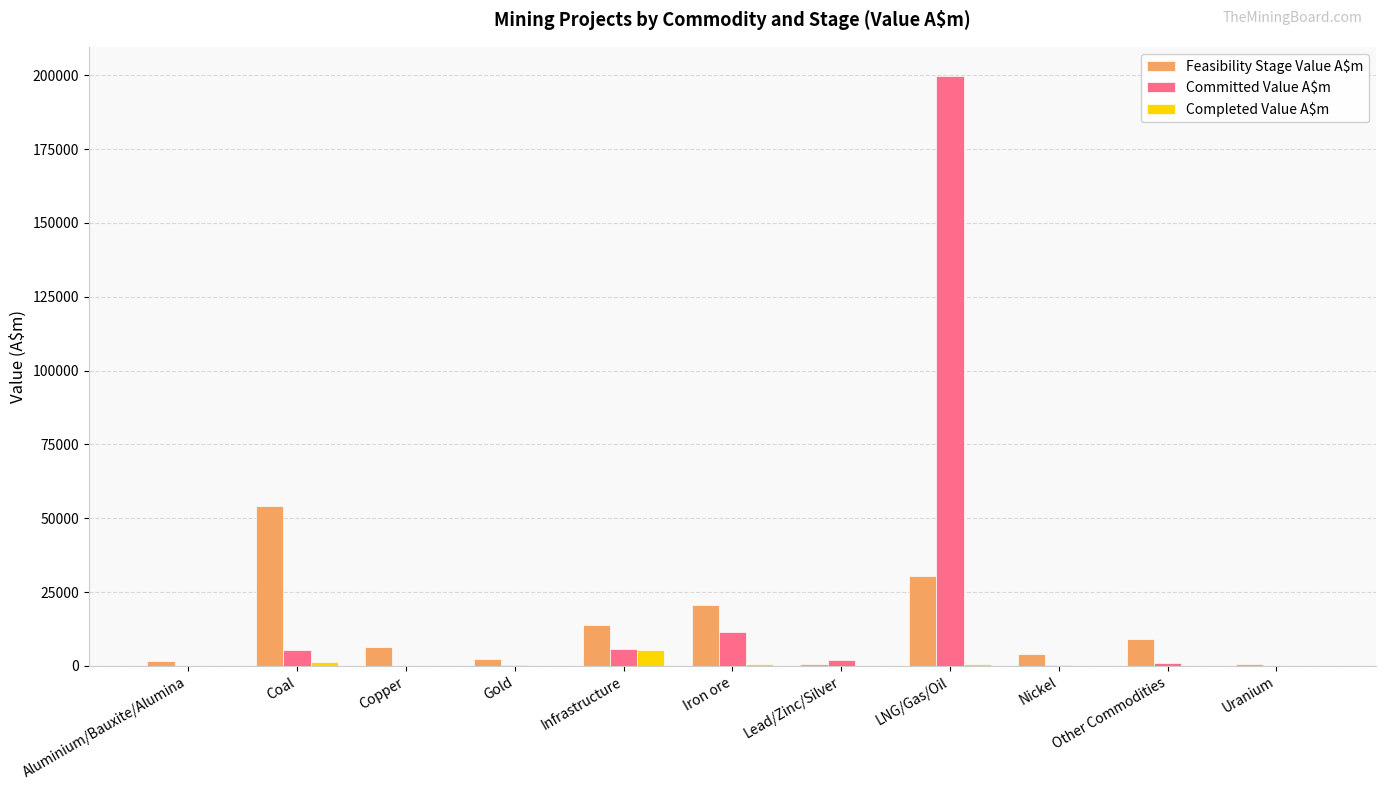

What is the total value across all series at Copper?

6354